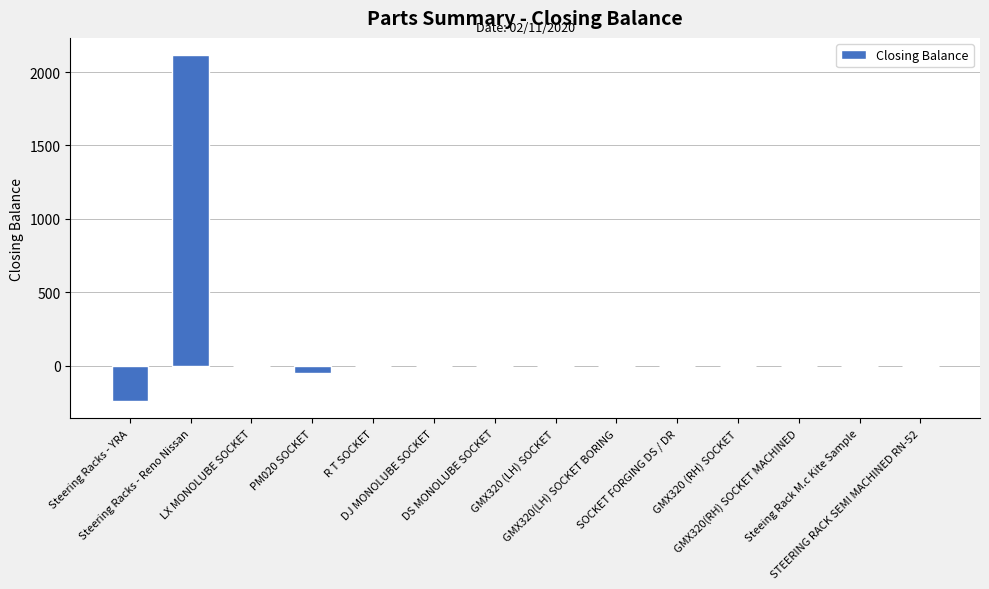

Reading left to right, extract all data points from this chart.

Steering Racks - YRA=-240	Steering Racks - Reno Nissan=2115	LX MONOLUBE SOCKET=0	PM020 SOCKET=-50	R T SOCKET=0	DJ MONOLUBE SOCKET=0	DS MONOLUBE SOCKET=0	GMX320 (LH) SOCKET=0	GMX320(LH) SOCKET BORING=0	SOCKET FORGING DS / DR=0	GMX320 (RH) SOCKET=0	GMX320(RH) SOCKET MACHINED=0	Steeing Rack M.c Kite Sample=0	STEERING RACK SEMI MACHINED RN-52=0